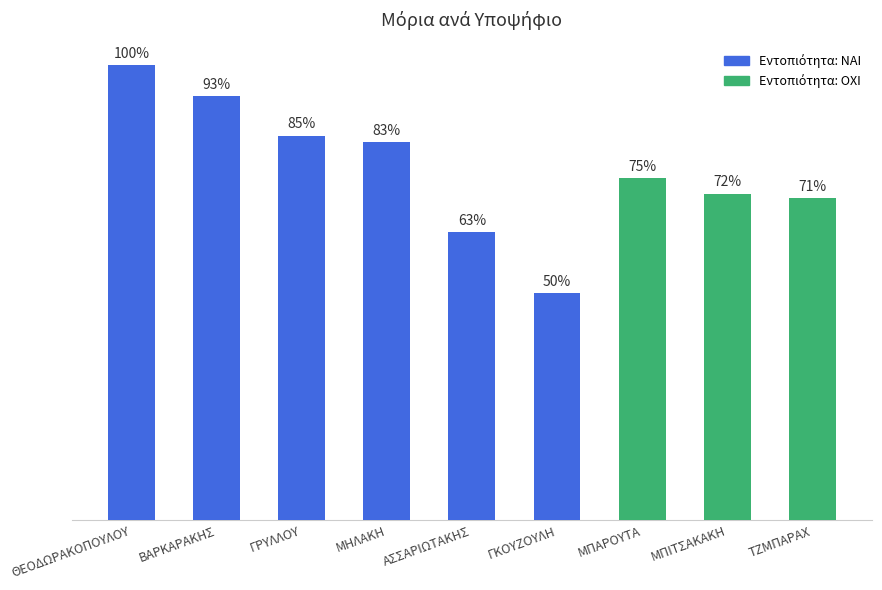

Between ΓΡΥΛΛΟΥ and ΑΣΣΑΡΙΩΤΑΚΗΣ, which is larger?

ΓΡΥΛΛΟΥ